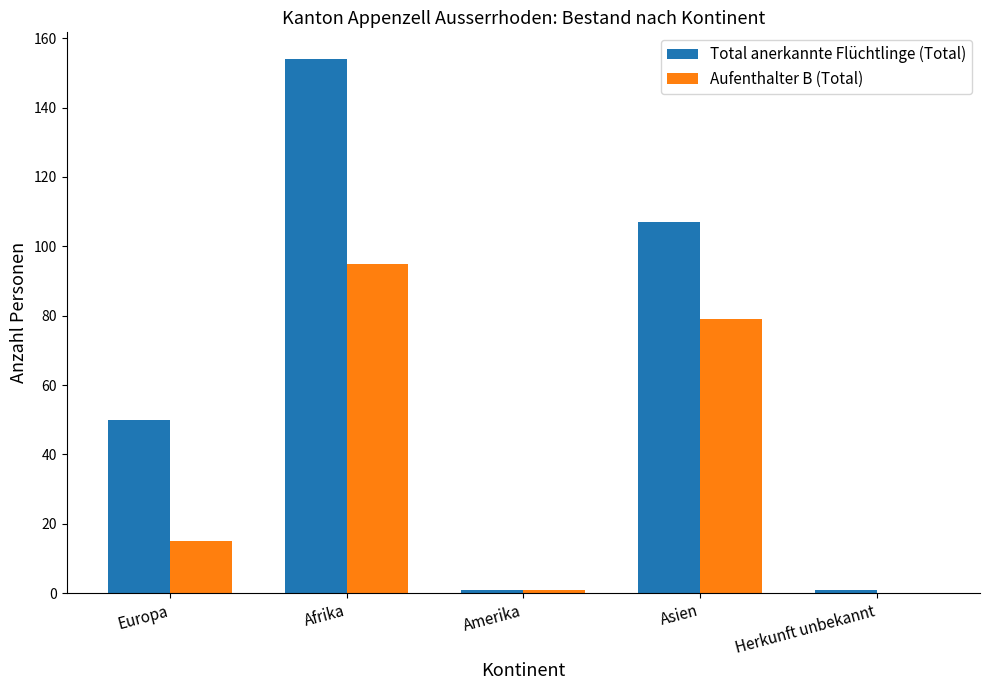

Between Europa and Amerika, which series saw the biggest shift?

Total anerkannte Flüchtlinge (Total)